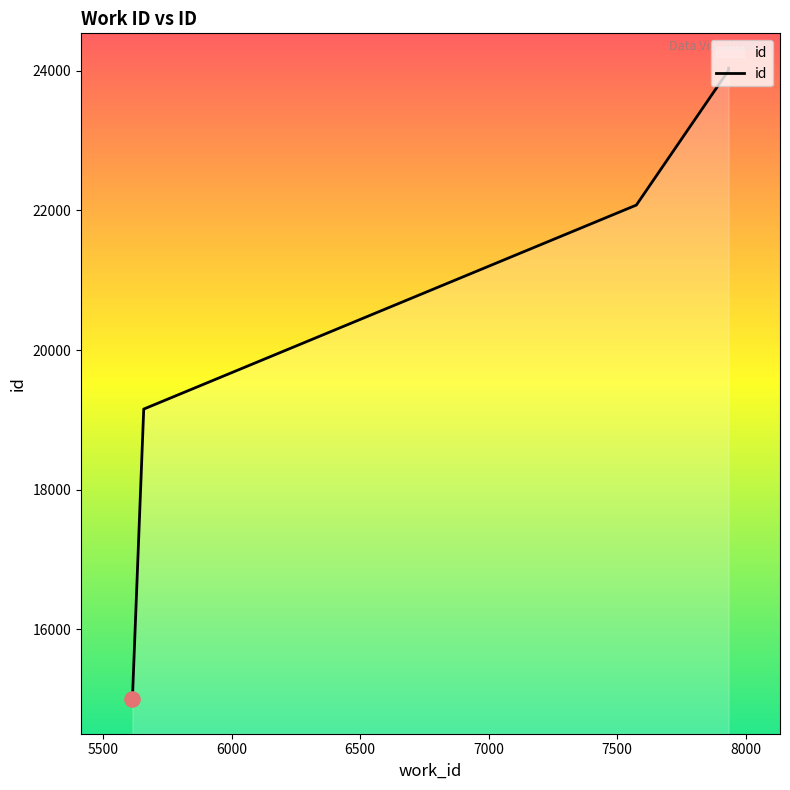

Which has a higher value, 7934 or 5614?

7934